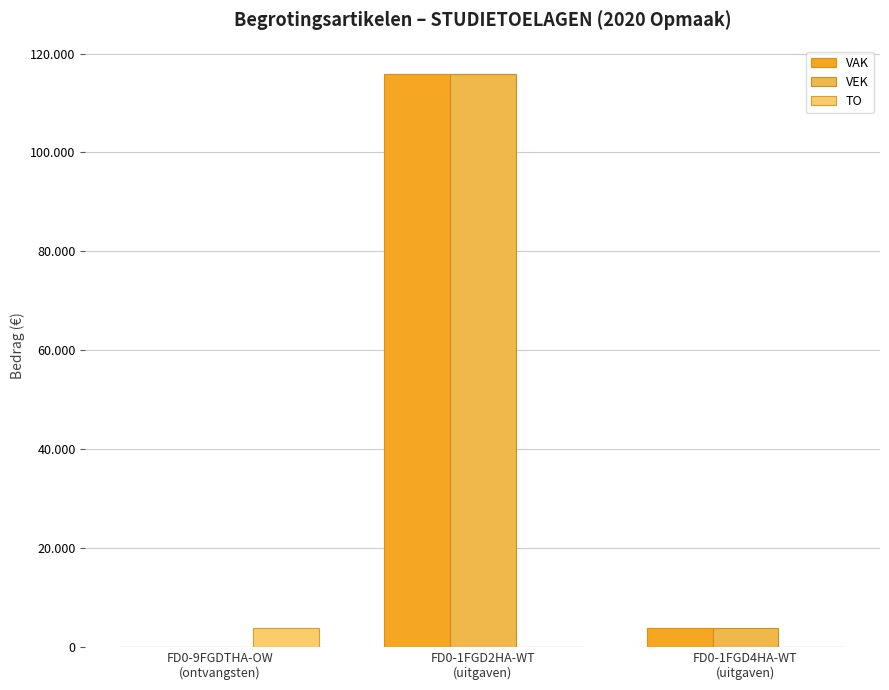

Reading left to right, what are all the values shown in this chart?

VAK: FD0-9FGDTHA-OW
(ontvangsten)=0	FD0-1FGD2HA-WT
(uitgaven)=115847	FD0-1FGD4HA-WT
(uitgaven)=3894
VEK: FD0-9FGDTHA-OW
(ontvangsten)=0	FD0-1FGD2HA-WT
(uitgaven)=115847	FD0-1FGD4HA-WT
(uitgaven)=3894
TO: FD0-9FGDTHA-OW
(ontvangsten)=3835	FD0-1FGD2HA-WT
(uitgaven)=0	FD0-1FGD4HA-WT
(uitgaven)=0